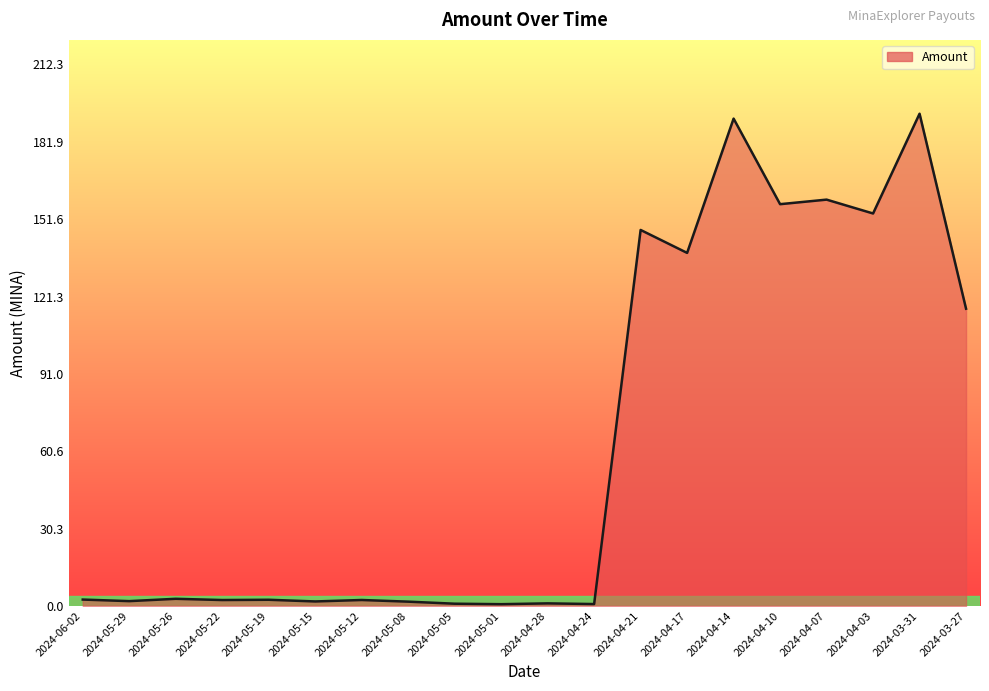

True or false: there are more than 0 points higher than both neighbors.

True